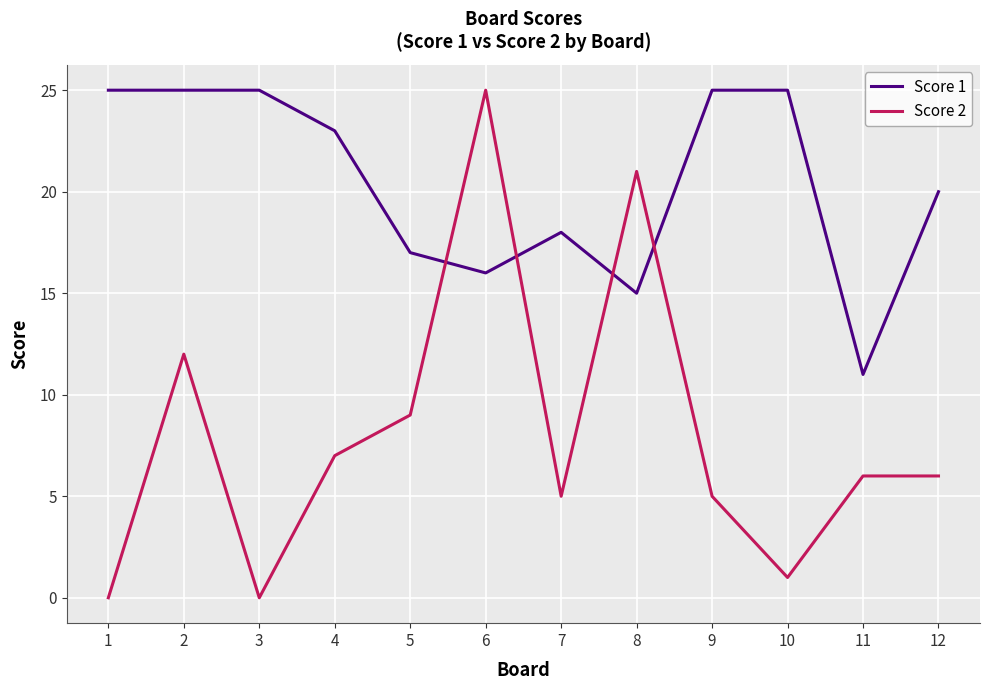

At which category is the sum across all series the highest?

6